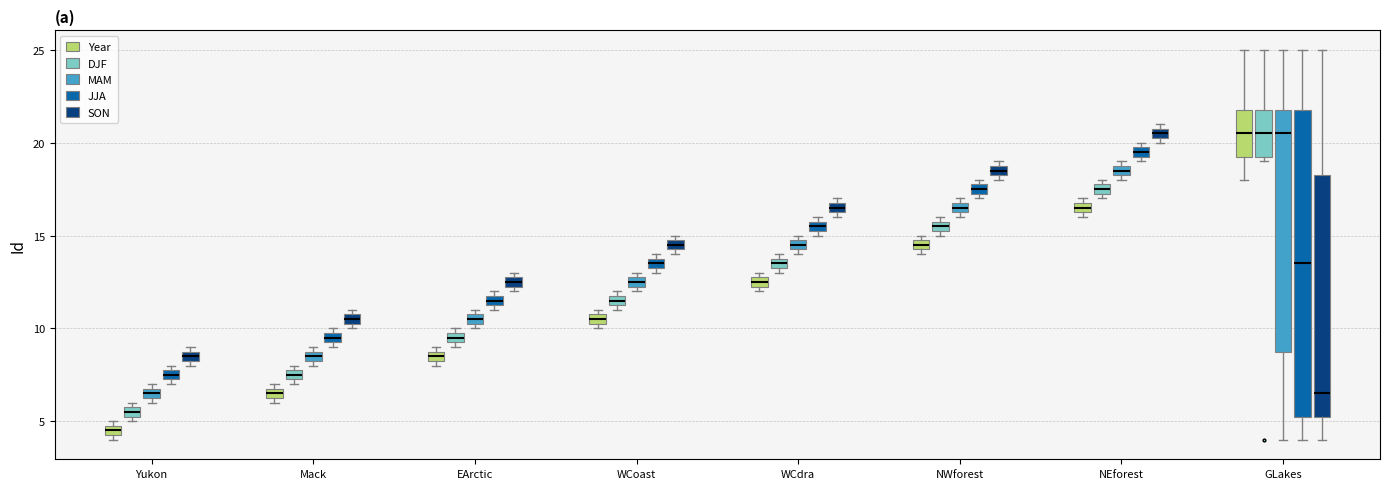

Where is the upper edge of the box for WCdra (JJA) on the y-axis? The values are not printed on the chart, so give them approximately, as read against the axis.

16.0